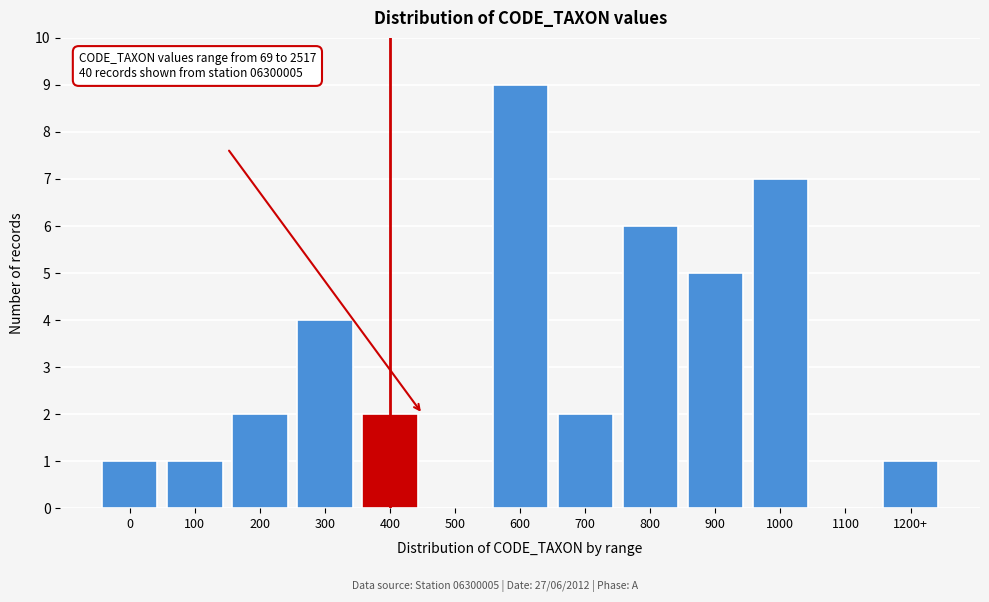

What is the ratio of the value at 200 to the value at 800?

0.3